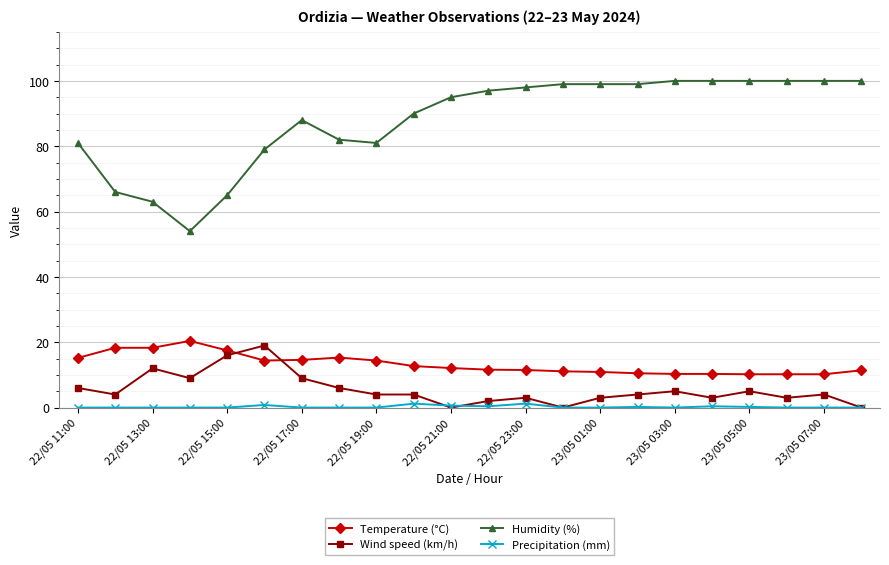

True or false: Temperature (°C) and Wind speed (km/h) intersect in this chart.

True